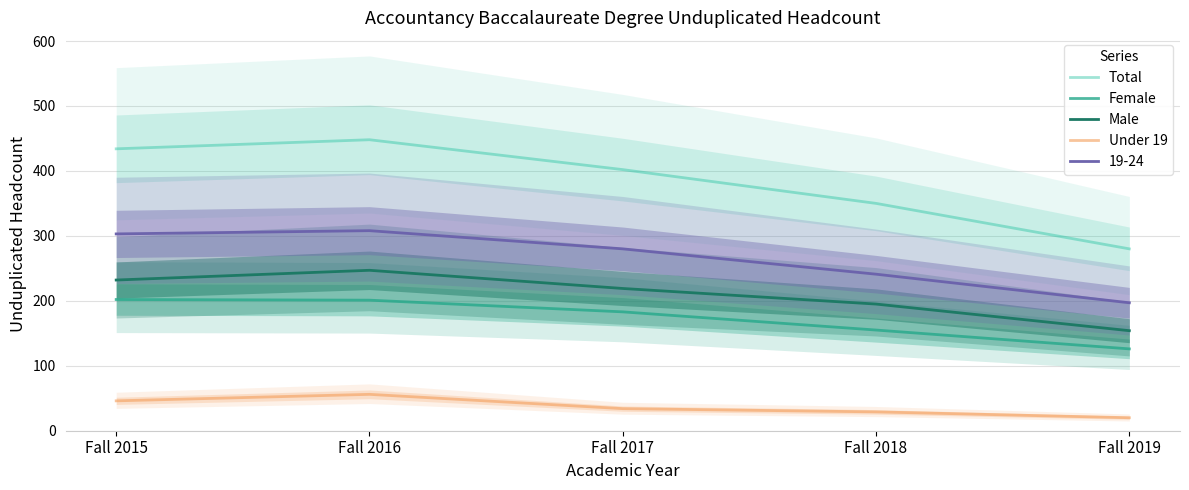

Count the number of categories in the chart.

5